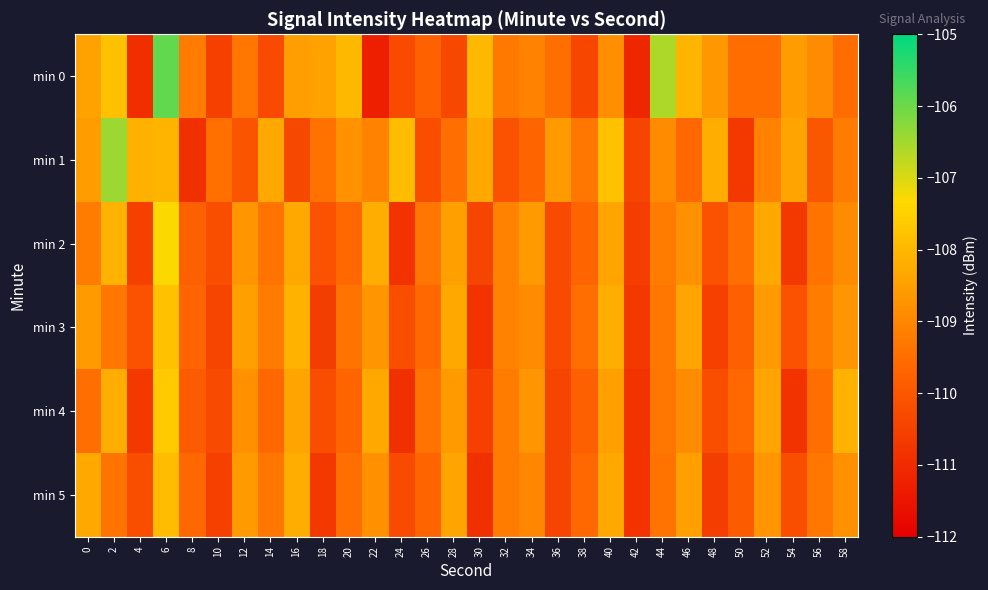

Reading left to right, extract all data points from this chart.

min 0: 0=-108.4	2=-107.8	4=-110.9	6=-105.9	8=-109.2	10=-110.5	12=-109.3	14=-110.3	16=-108.5	18=-108.4	20=-108.0	22=-111.3	24=-110.3	26=-109.8	28=-110.4	30=-108.0	32=-109.3	34=-109.0	36=-109.5	38=-110.4	40=-108.9	42=-111.1	44=-106.6	46=-108.0	48=-108.7	50=-109.5	52=-109.5	54=-108.6	56=-108.9	58=-109.5
min 1: 0=-108.6	2=-106.4	4=-108.1	6=-108.1	8=-110.9	10=-109.5	12=-110.1	14=-108.3	16=-110.3	18=-109.4	20=-108.8	22=-109.1	24=-107.9	26=-110.2	28=-109.5	30=-108.3	32=-110.1	34=-109.7	36=-108.6	38=-109.3	40=-107.8	42=-110.4	44=-108.9	46=-109.6	48=-108.2	50=-110.7	52=-109.1	54=-108.4	56=-110.0	58=-109.2
min 2: 0=-109.2	2=-108.1	4=-110.5	6=-107.3	8=-109.8	10=-110.2	12=-108.7	14=-109.4	16=-108.3	18=-110.1	20=-109.6	22=-108.2	24=-110.8	26=-109.3	28=-108.5	30=-110.4	32=-109.1	34=-108.6	36=-110.3	38=-109.7	40=-108.4	42=-110.6	44=-109.2	46=-108.8	48=-110.1	50=-109.5	52=-108.3	54=-110.7	56=-109.4	58=-108.9
min 3: 0=-108.6	2=-109.3	4=-110.1	6=-107.8	8=-109.7	10=-110.4	12=-108.5	14=-109.2	16=-108.1	18=-110.6	20=-109.4	22=-108.7	24=-110.2	26=-109.6	28=-108.3	30=-110.8	32=-109.1	34=-108.9	36=-110.3	38=-109.5	40=-108.2	42=-110.7	44=-109.3	46=-108.4	48=-110.5	50=-109.8	52=-108.6	54=-110.1	56=-109.2	58=-108.7
min 4: 0=-109.5	2=-108.2	4=-110.7	6=-107.6	8=-109.9	10=-110.3	12=-108.8	14=-109.6	16=-108.4	18=-110.2	20=-109.7	22=-108.3	24=-110.9	26=-109.4	28=-108.6	30=-110.5	32=-109.2	34=-108.7	36=-110.4	38=-109.8	40=-108.5	42=-110.8	44=-109.3	46=-108.9	48=-110.2	50=-109.6	52=-108.4	54=-110.8	56=-109.5	58=-108.1
min 5: 0=-108.3	2=-109.4	4=-110.2	6=-107.9	8=-109.6	10=-110.5	12=-108.6	14=-109.3	16=-108.2	18=-110.7	20=-109.5	22=-108.8	24=-110.3	26=-109.7	28=-108.4	30=-110.9	32=-109.2	34=-109.0	36=-110.4	38=-109.6	40=-108.3	42=-110.8	44=-109.4	46=-108.5	48=-110.6	50=-109.9	52=-108.7	54=-110.2	56=-109.3	58=-108.8